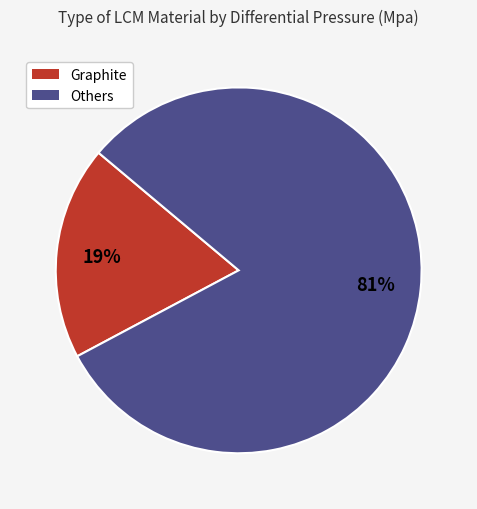

Is there a majority slice in this chart?

Yes